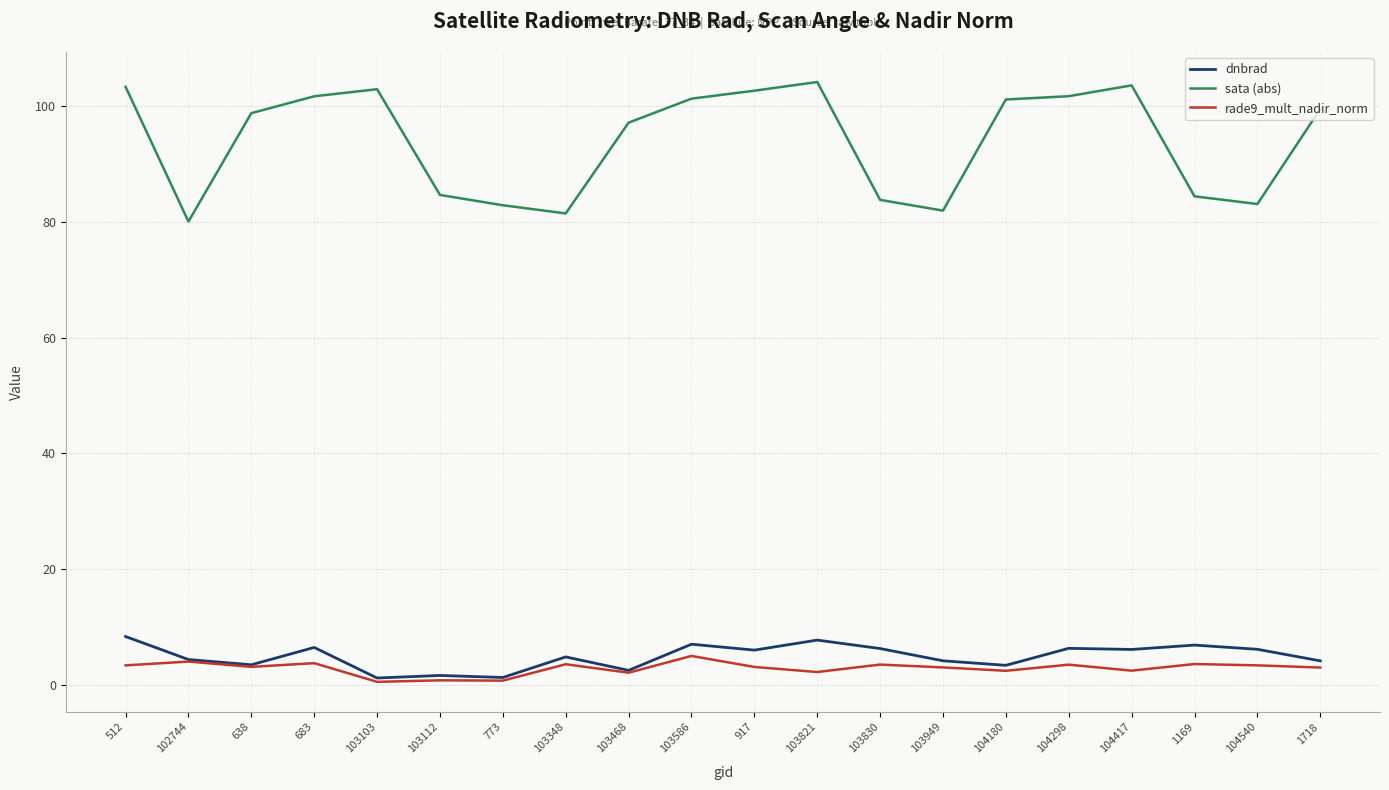

Is the value of rade9_mult_nadir_norm at 103103 greater than the value of sata (abs) at 1169?

No